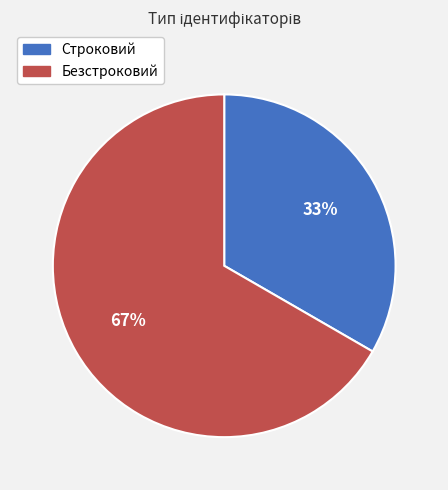

Which has a higher value, Строковий or Безстроковий?

Безстроковий